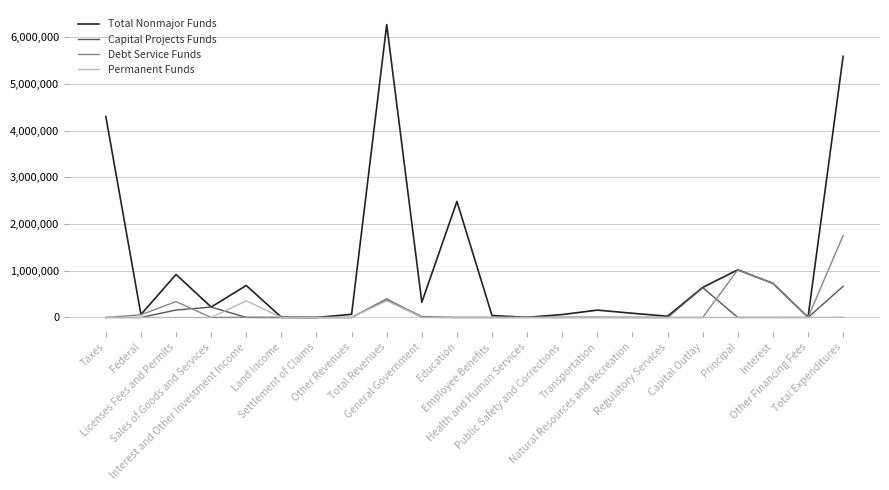

Rank the series by their maximum value, from lowest to highest.

Permanent Funds, Capital Projects Funds, Debt Service Funds, Total Nonmajor Funds